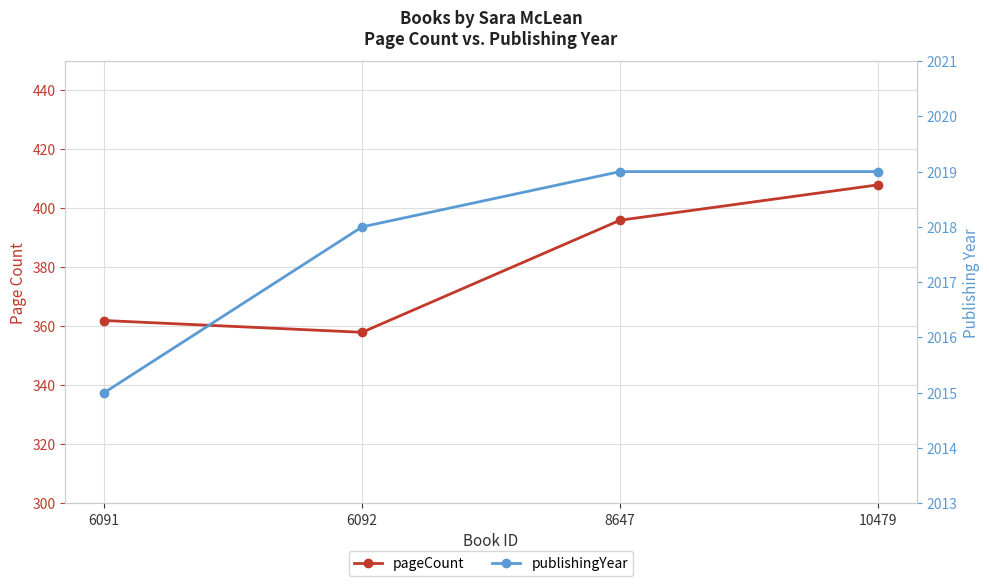

At which label is pageCount closest to 383?

8647